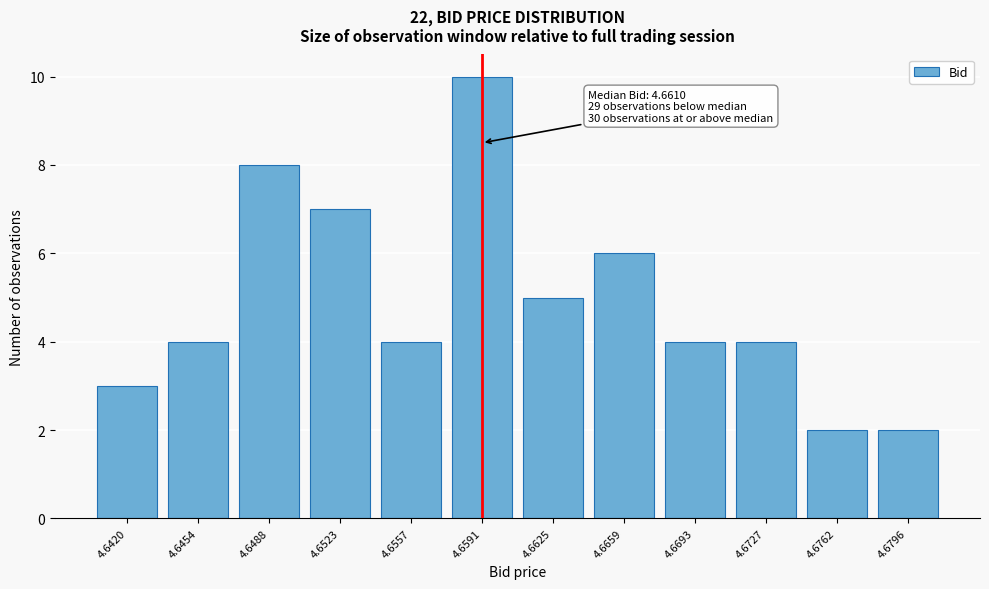

Reading left to right, what are all the values shown in this chart?

4.6420=3	4.6454=4	4.6488=8	4.6523=7	4.6557=4	4.6591=10	4.6625=5	4.6659=6	4.6693=4	4.6727=4	4.6762=2	4.6796=2